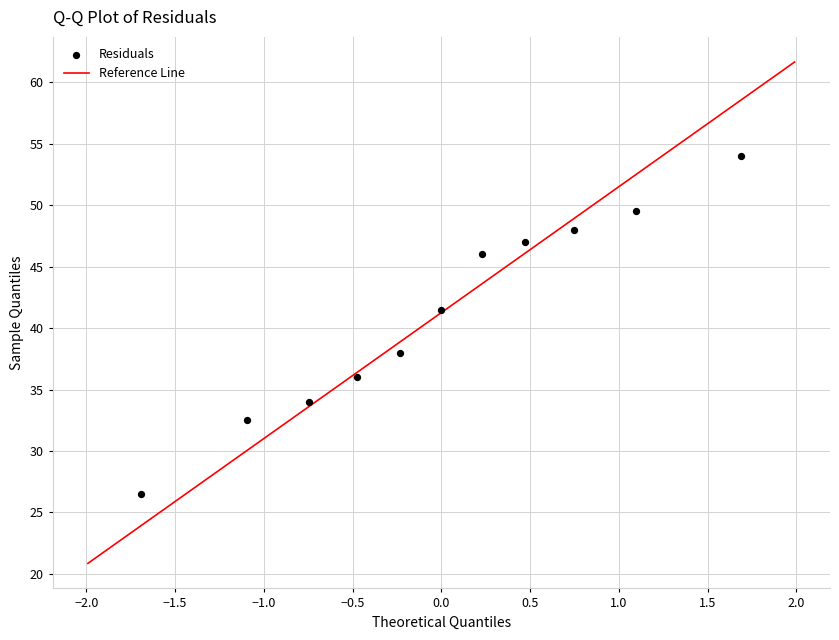

What is the average Y value?

41.2